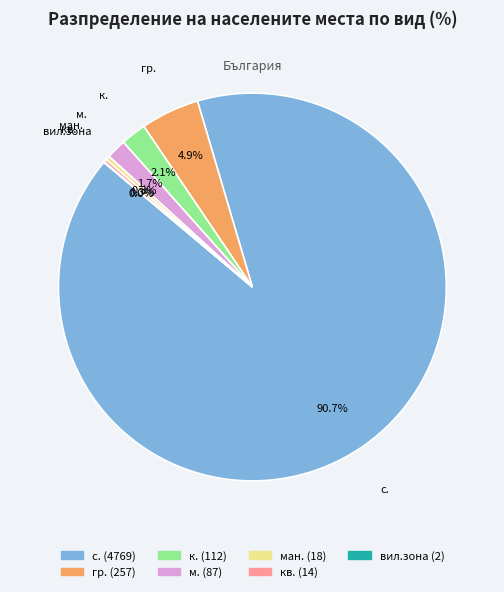

Which slice represents more than half of the pie?

с.